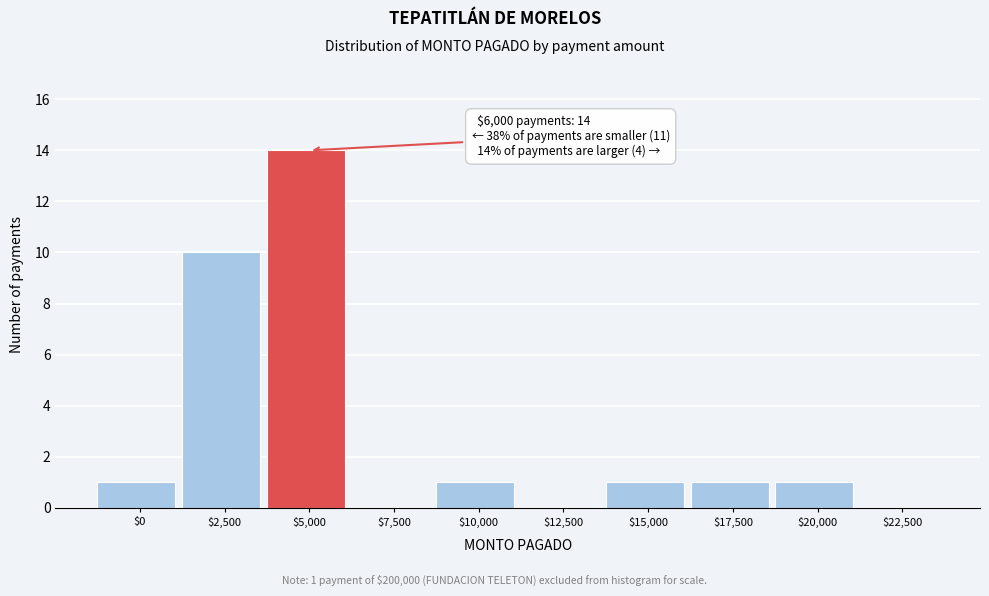

What is the sum of all values?

29